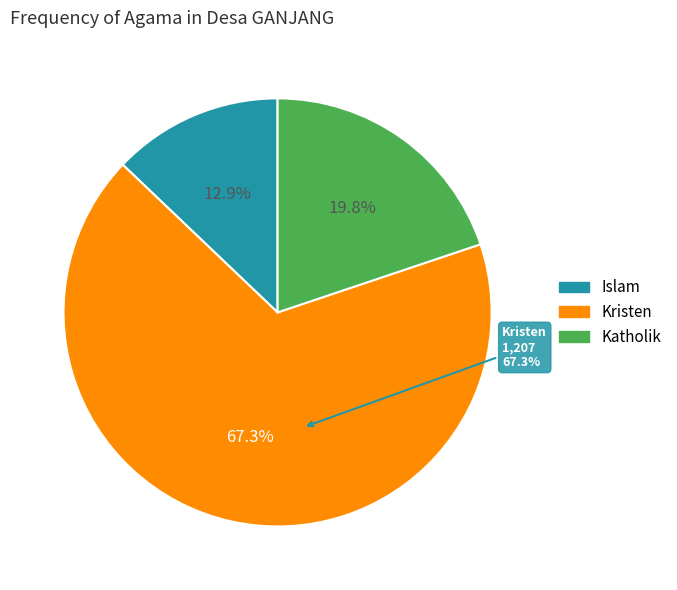

How much of the chart is everything except Islam?

87.1%